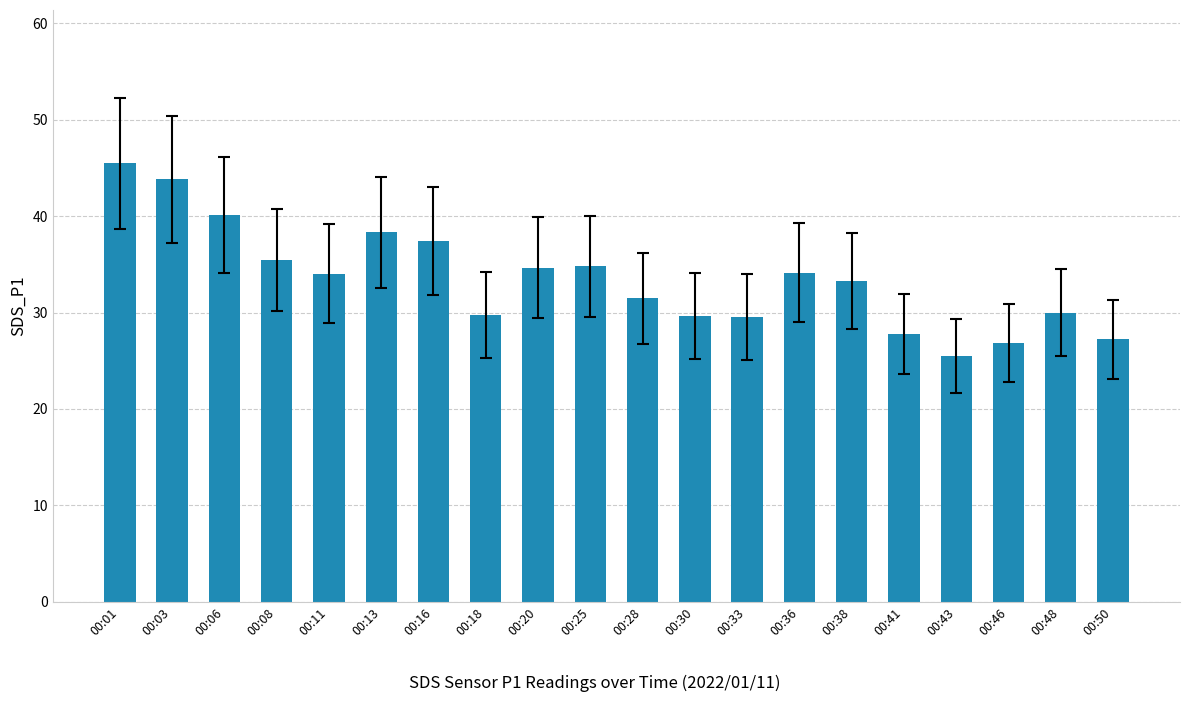

What value does the data have at 00:13?

38.4